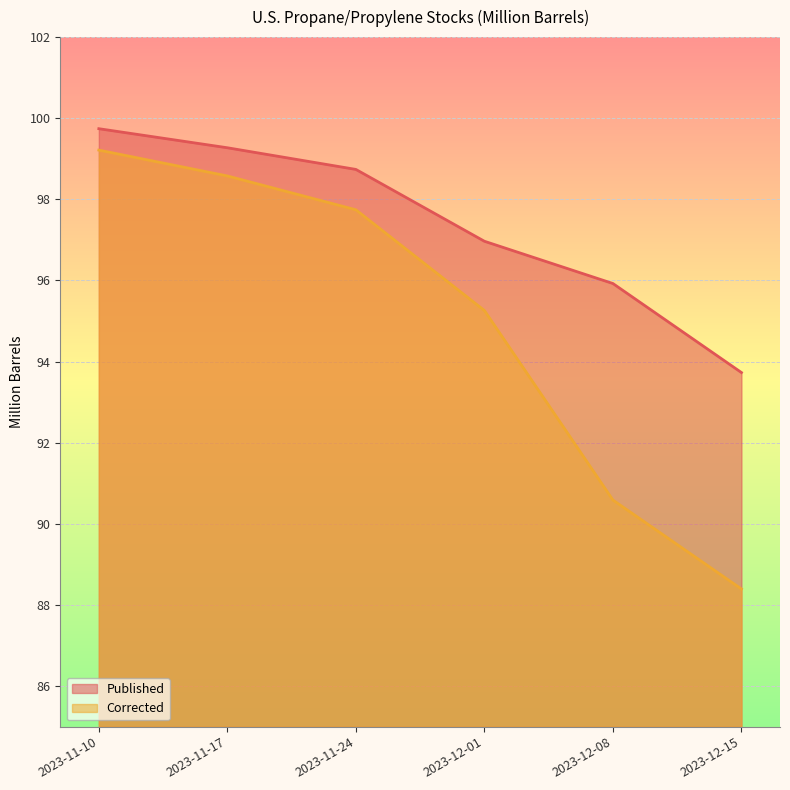

What is the sum of all Published values?

584.4